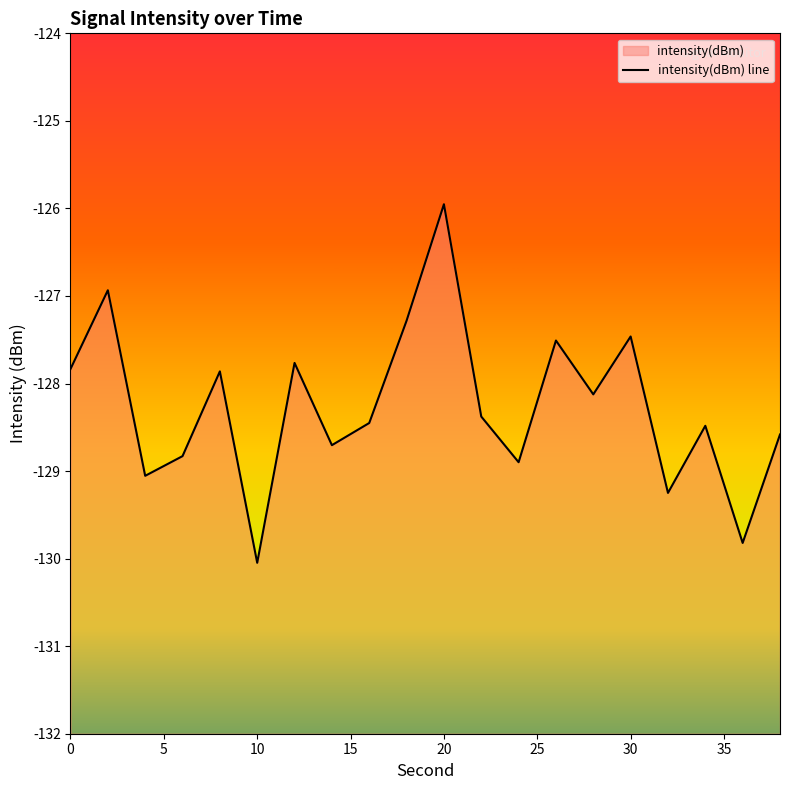

What is the sum of all values?

-2572.8